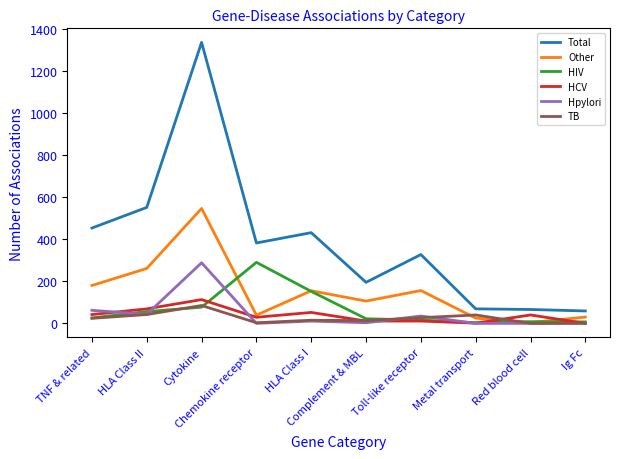

What is the sum of the HIV values at TNF & related and Chemokine receptor?

316